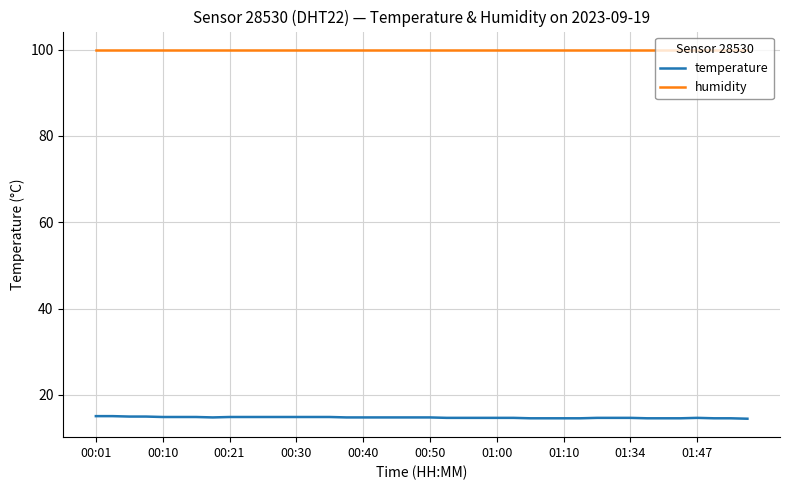

Count the number of categories in the chart.

40